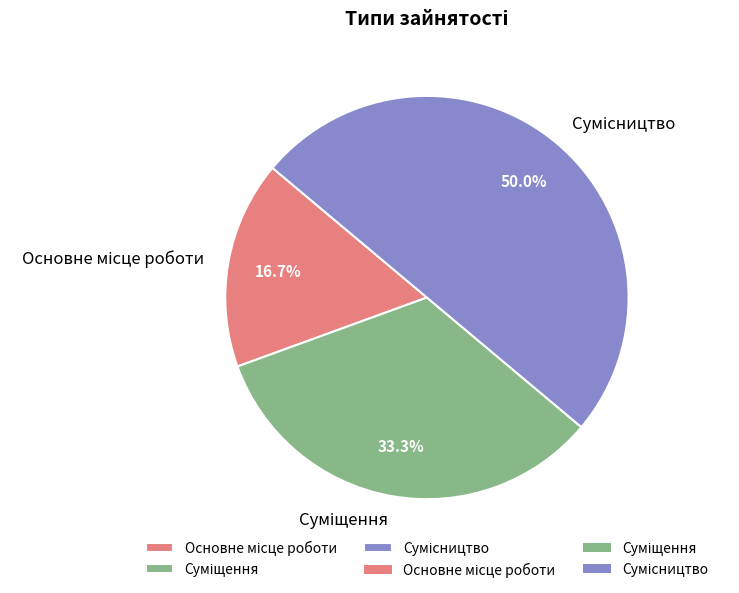

Between Суміщення and Сумісництво, which is larger?

Сумісництво